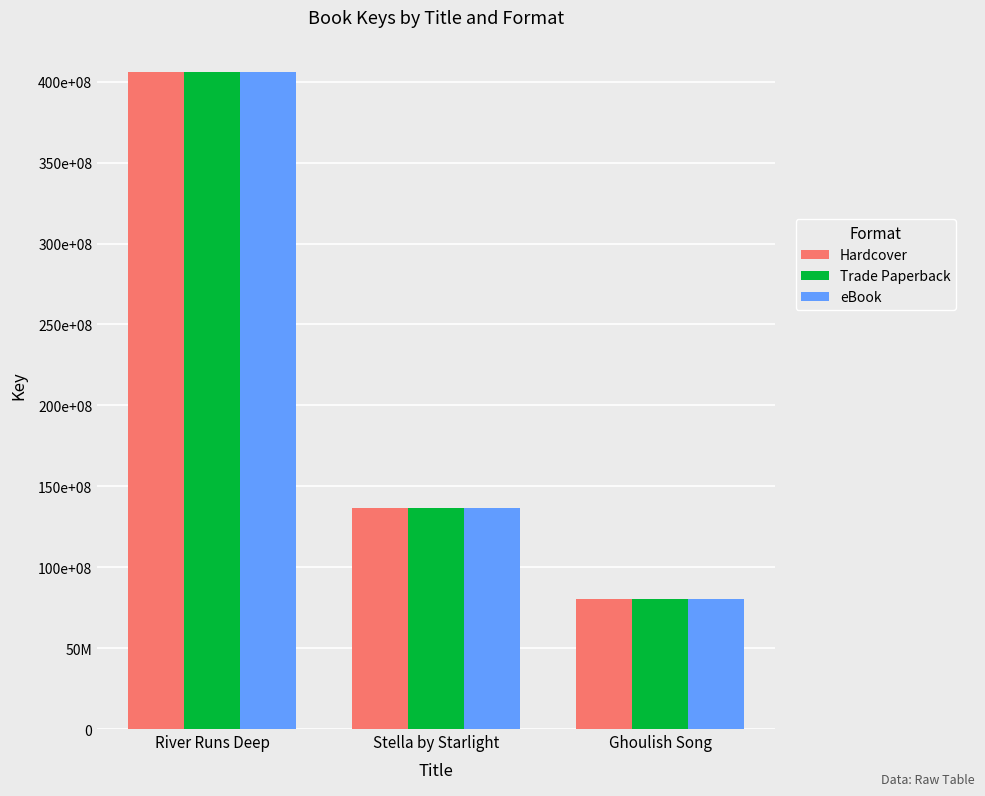

At how many categories does at least one series exceed 148578109?

1